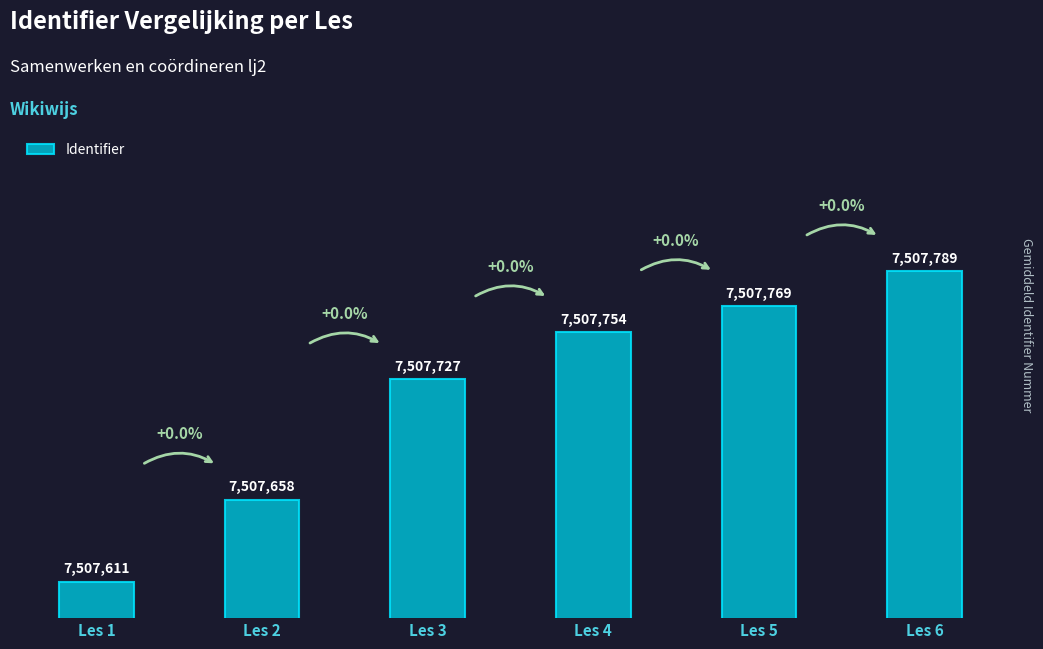

Are the bars horizontal?

No